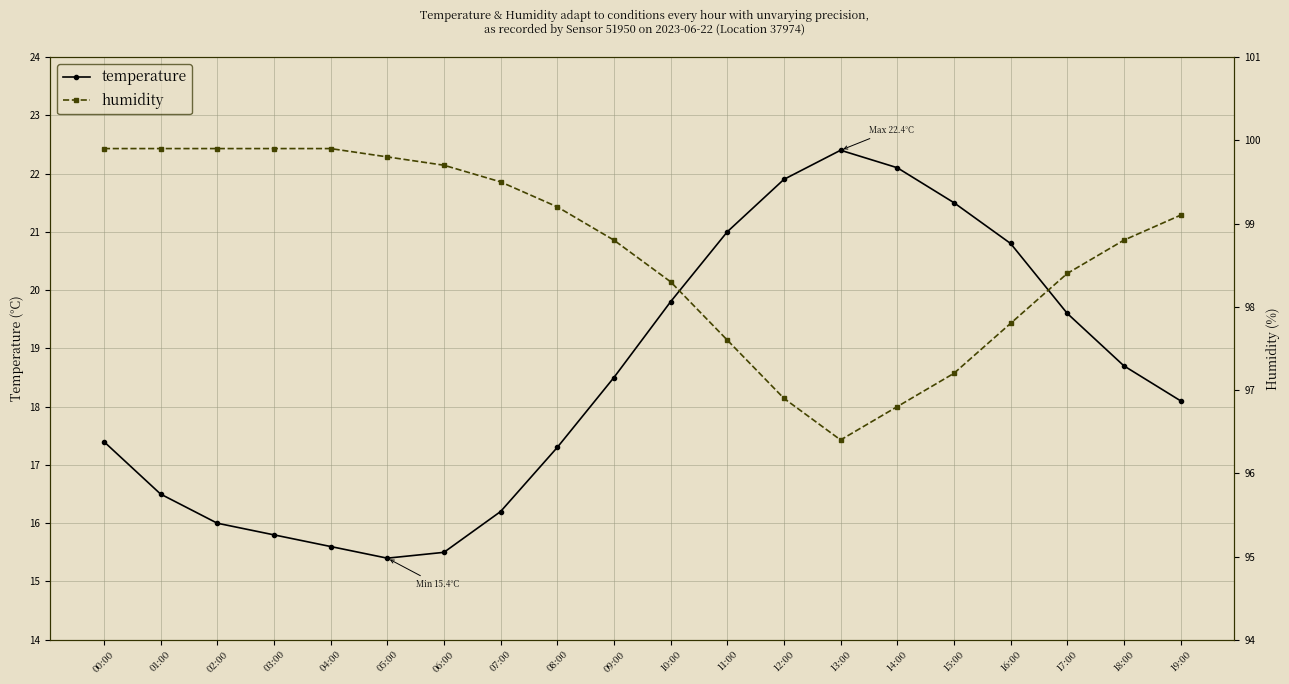

What is the minimum value shown in the chart?

15.4